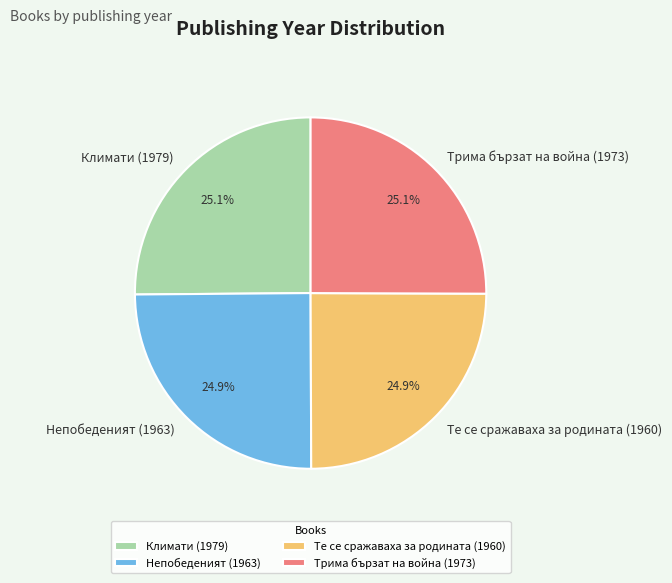

To the nearest percent, what percentage of the pie is Те се сражаваха за родината (1960)?

25%